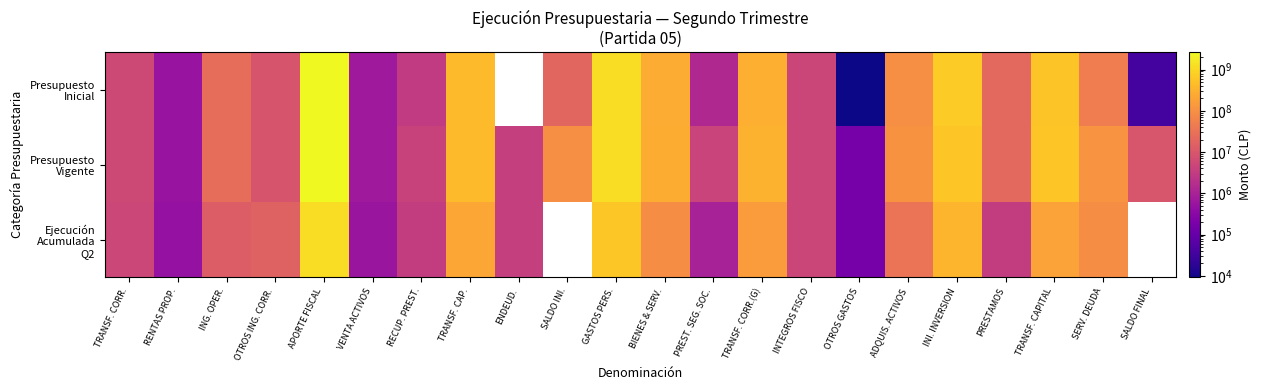

Rank the categories by Presupuesto Vigente value from lowest to highest.

OTROS GASTOS, RENTAS PROP., VENTA ACTIVOS, ENDEUD., RECUP. PREST., PREST. SEG. SOC., INTEGROS FISCO, TRANSF. CORR., OTROS ING. CORR., SALDO FINAL, PRESTAMOS, ING. OPER., SALDO INI., ADQUIS. ACTIVOS, SERV. DEUDA, BIENES & SERV., TRANSF. CORR.(G), TRANSF. CAP., TRANSF. CAPITAL, INI. INVERSION, GASTOS PERS., APORTE FISCAL